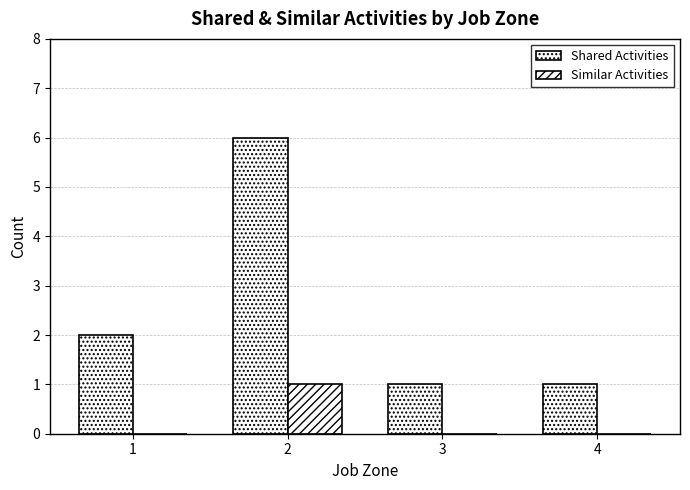

What is the difference between the maximum and minimum values in the Similar Activities series?

1